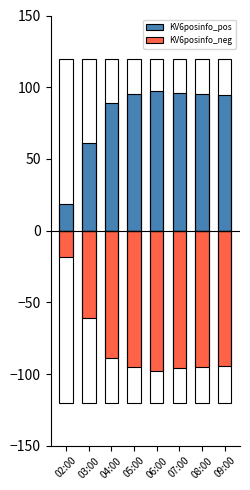

What is the difference between the KV6posinfo_pos values at 08:00 and 04:00?

6.3